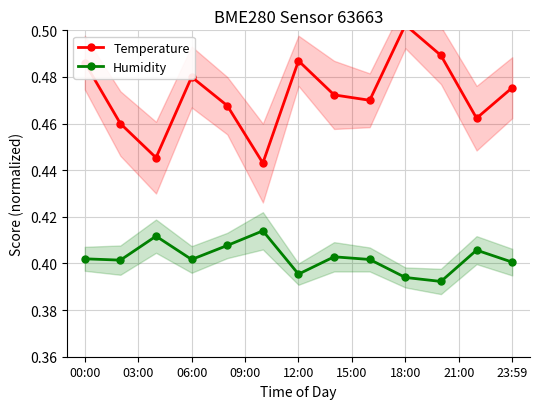

How many interior local peaks does the Humidity series have?

4